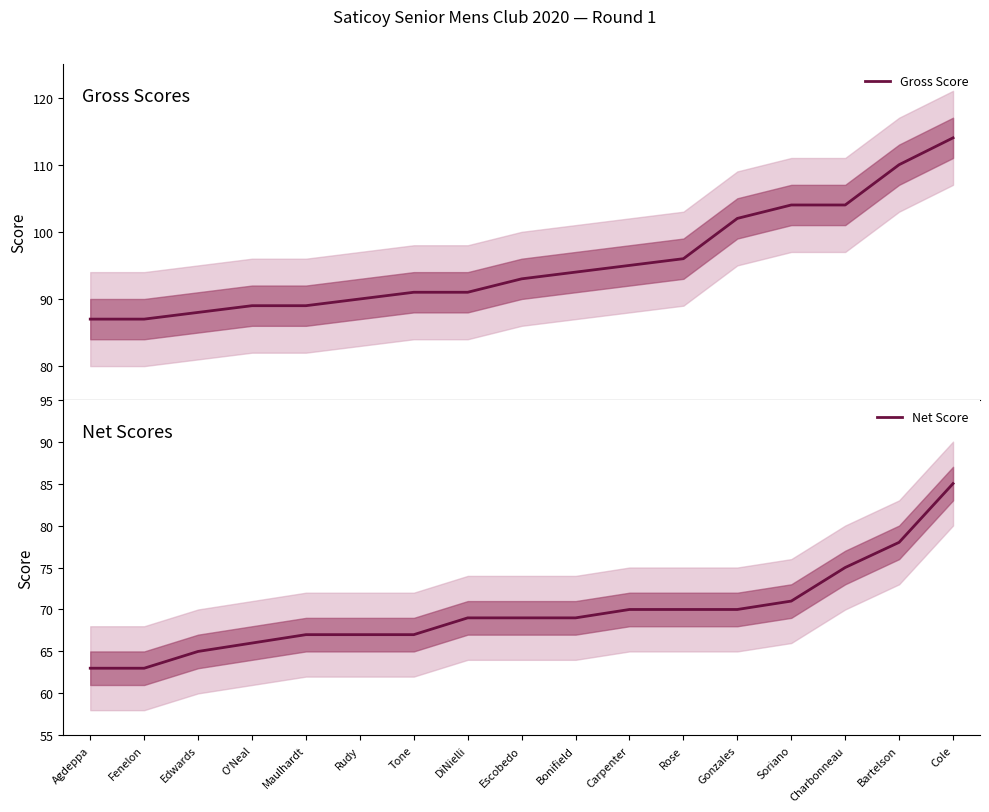

List the series in order of their overall mean, highest first.

Gross Score, Net Score